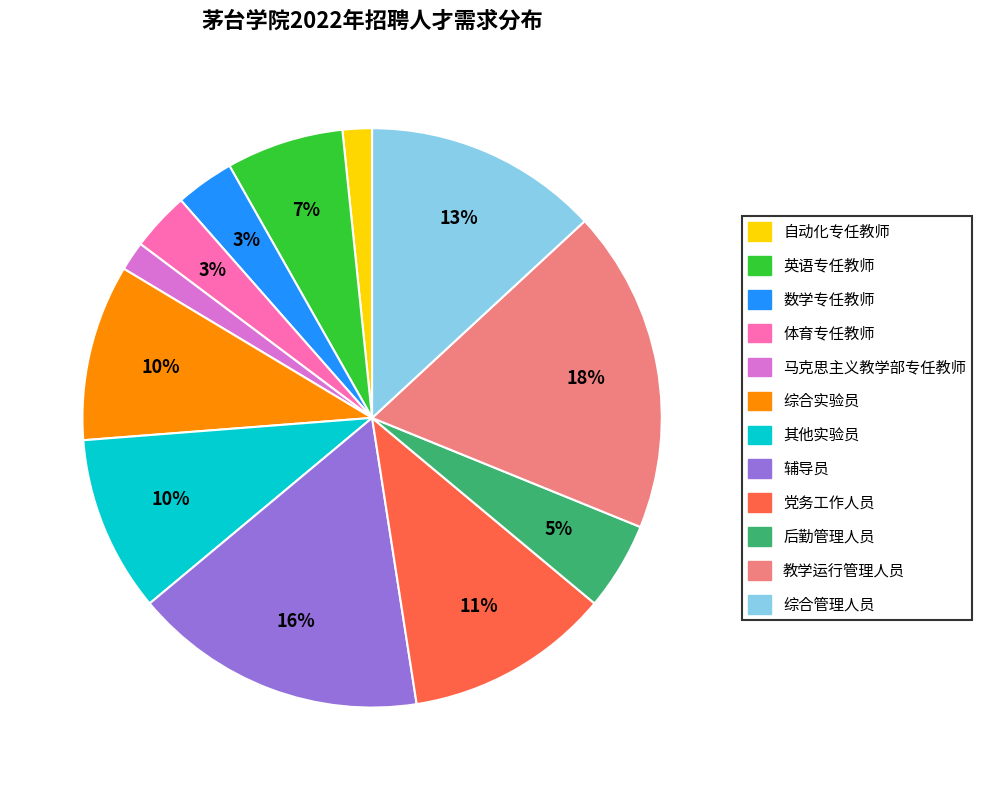

Is there a majority slice in this chart?

No